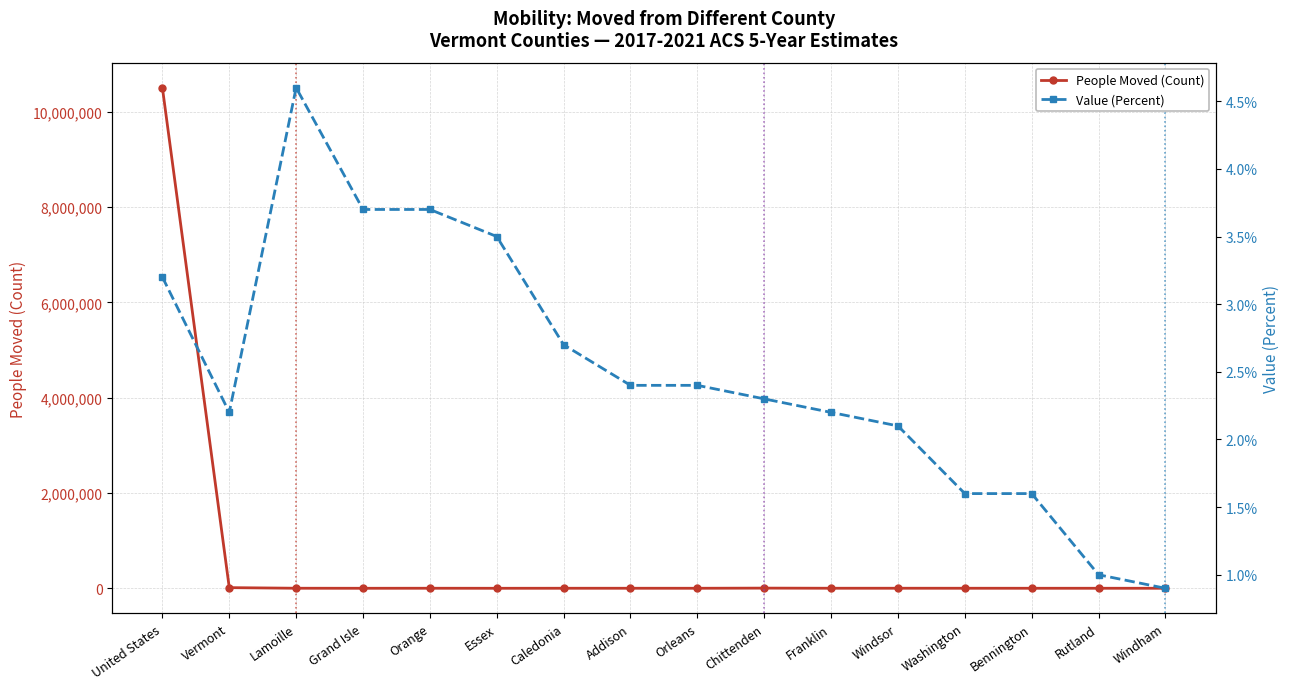

Where is the first local minimum for Value (Percent)?

Vermont